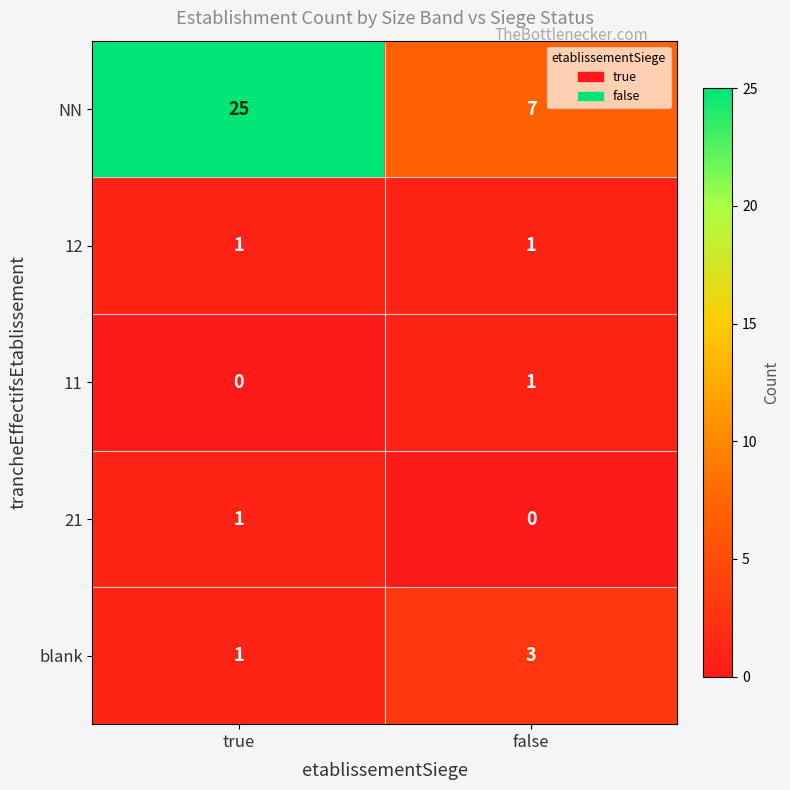

The value of 12 at false is 1. True or false?

True